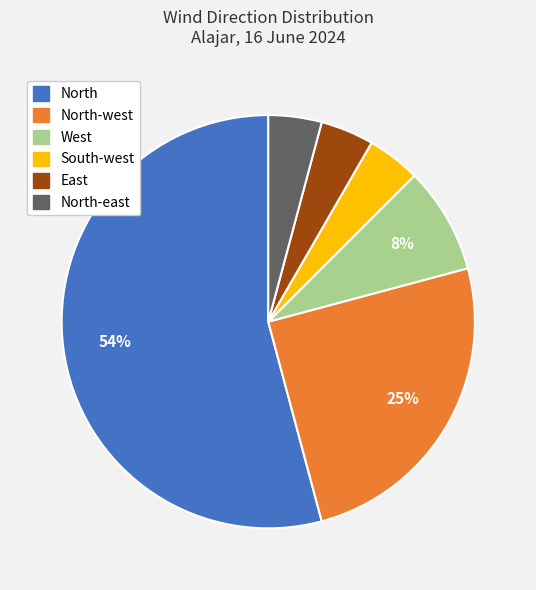

To the nearest percent, what is the average slice percentage?

17%